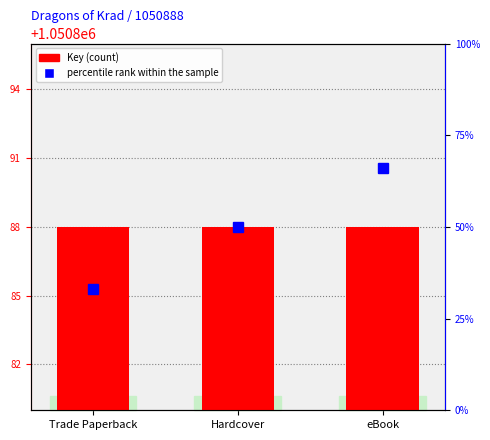

What is the sum of the percentile rank within the sample values at Trade Paperback and eBook?

99